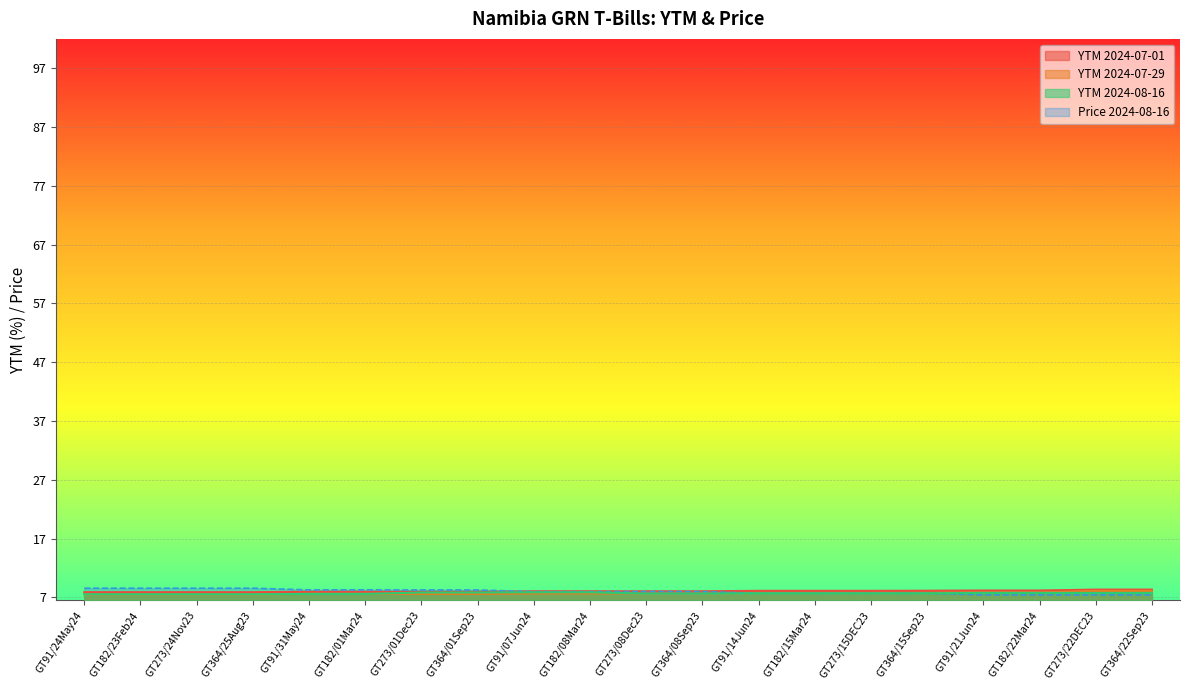

The YTM 2024-07-01 series shows 7.9 at GT273/24Nov23. True or false?

True